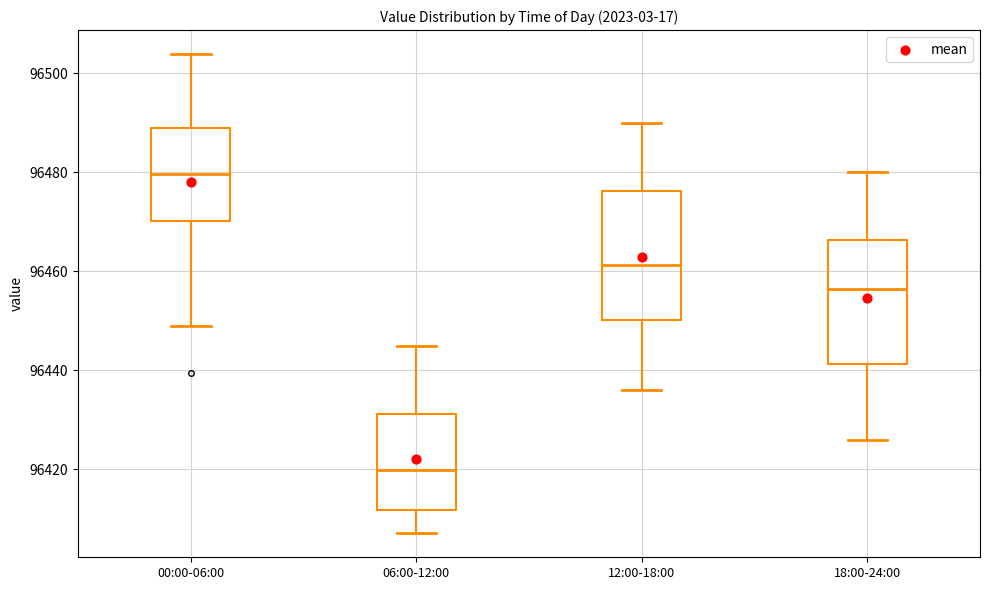

Which box's median line is the lowest?

06:00-12:00